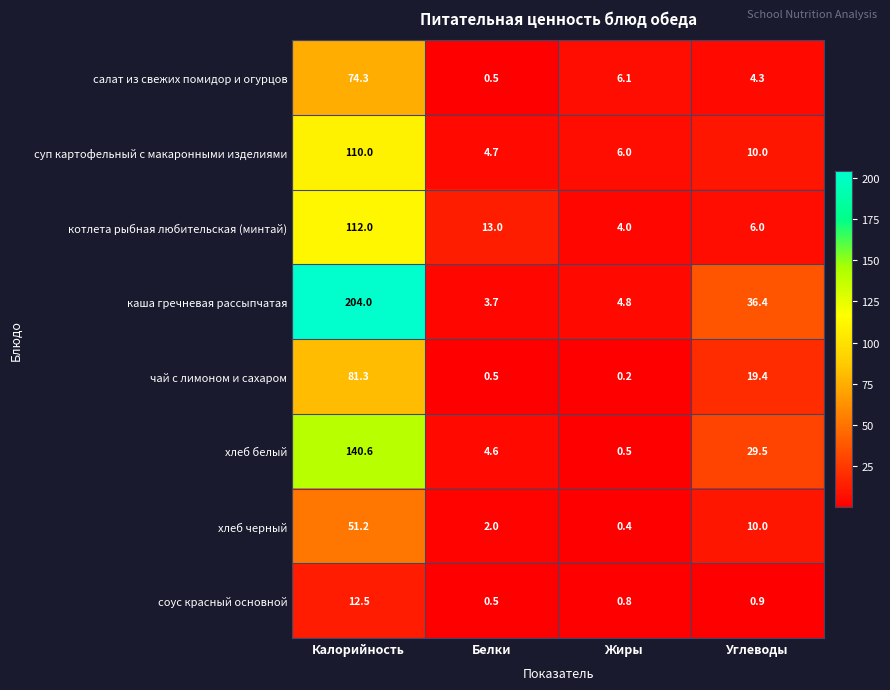

At which label does хлеб белый first exceed 29?

Калорийность